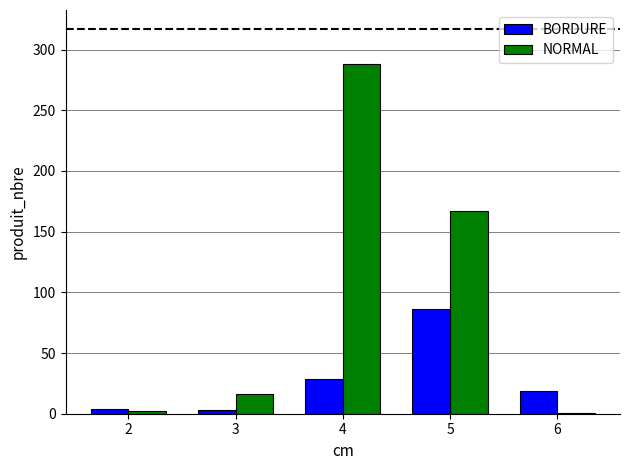

The value of NORMAL at 5 is 167. True or false?

True